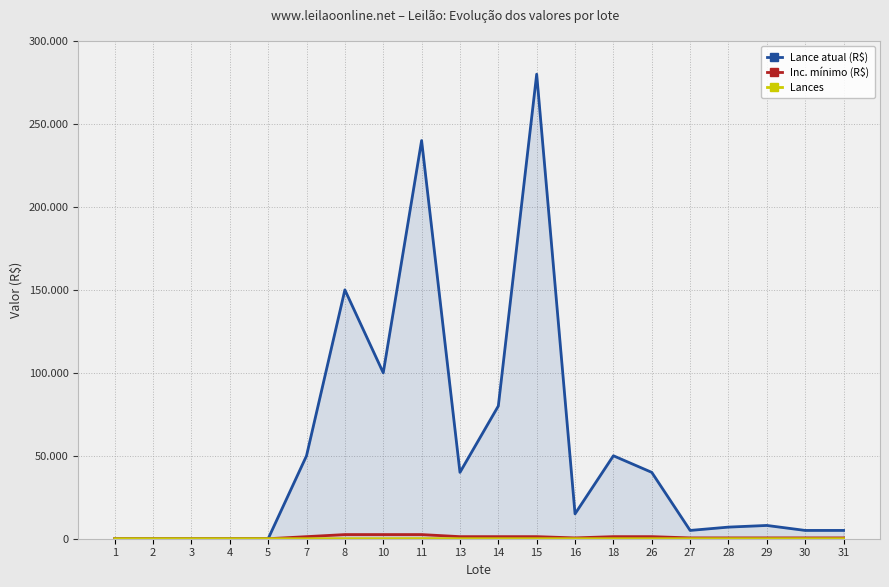

How many values in the Lance atual (R$) series exceed 15000?

9